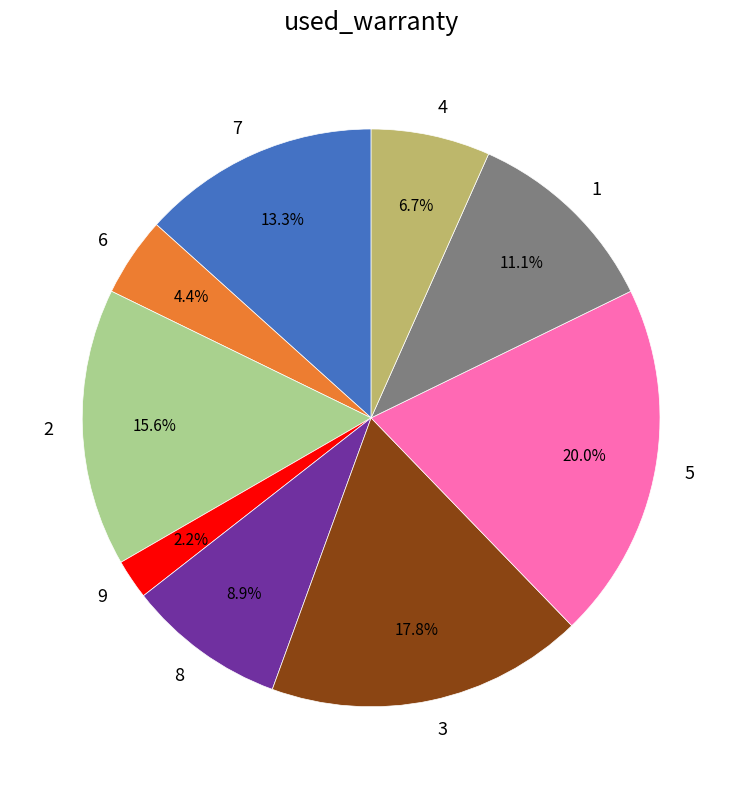

What percentage is the 8 slice, to the nearest percent?

9%